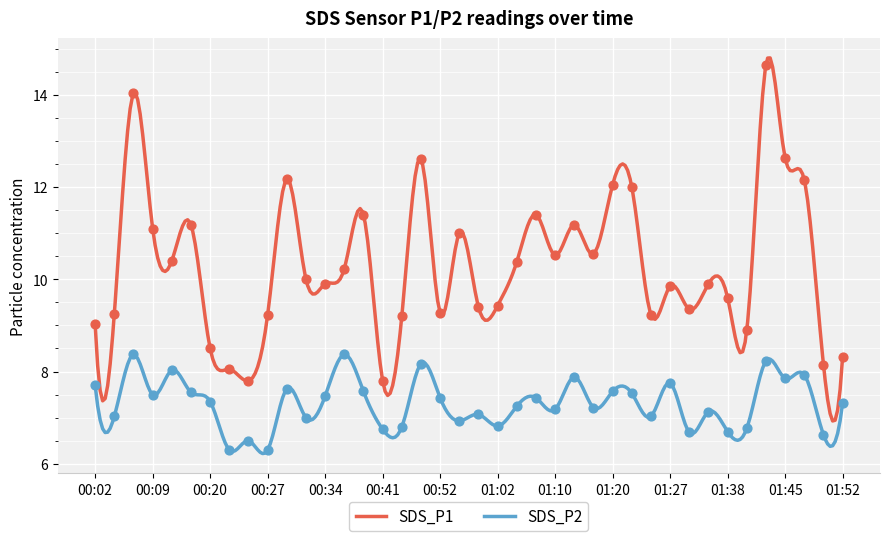

Which series has the largest Y range (max minus min)?

SDS_P1